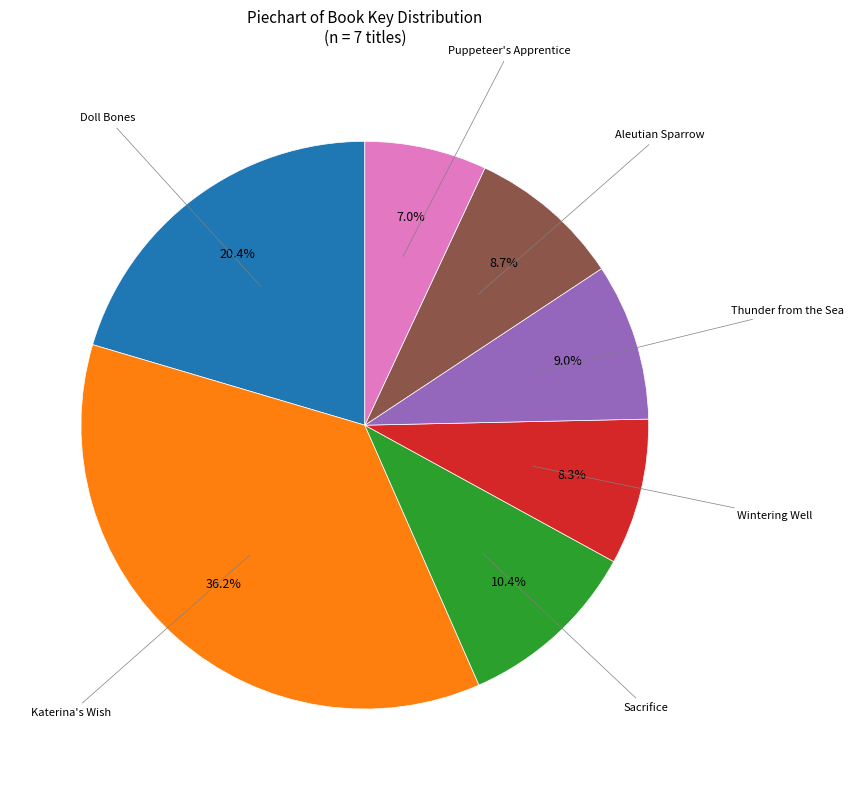

Approximately how many times larger is the value at Wintering Well compared to Doll Bones?

0.4